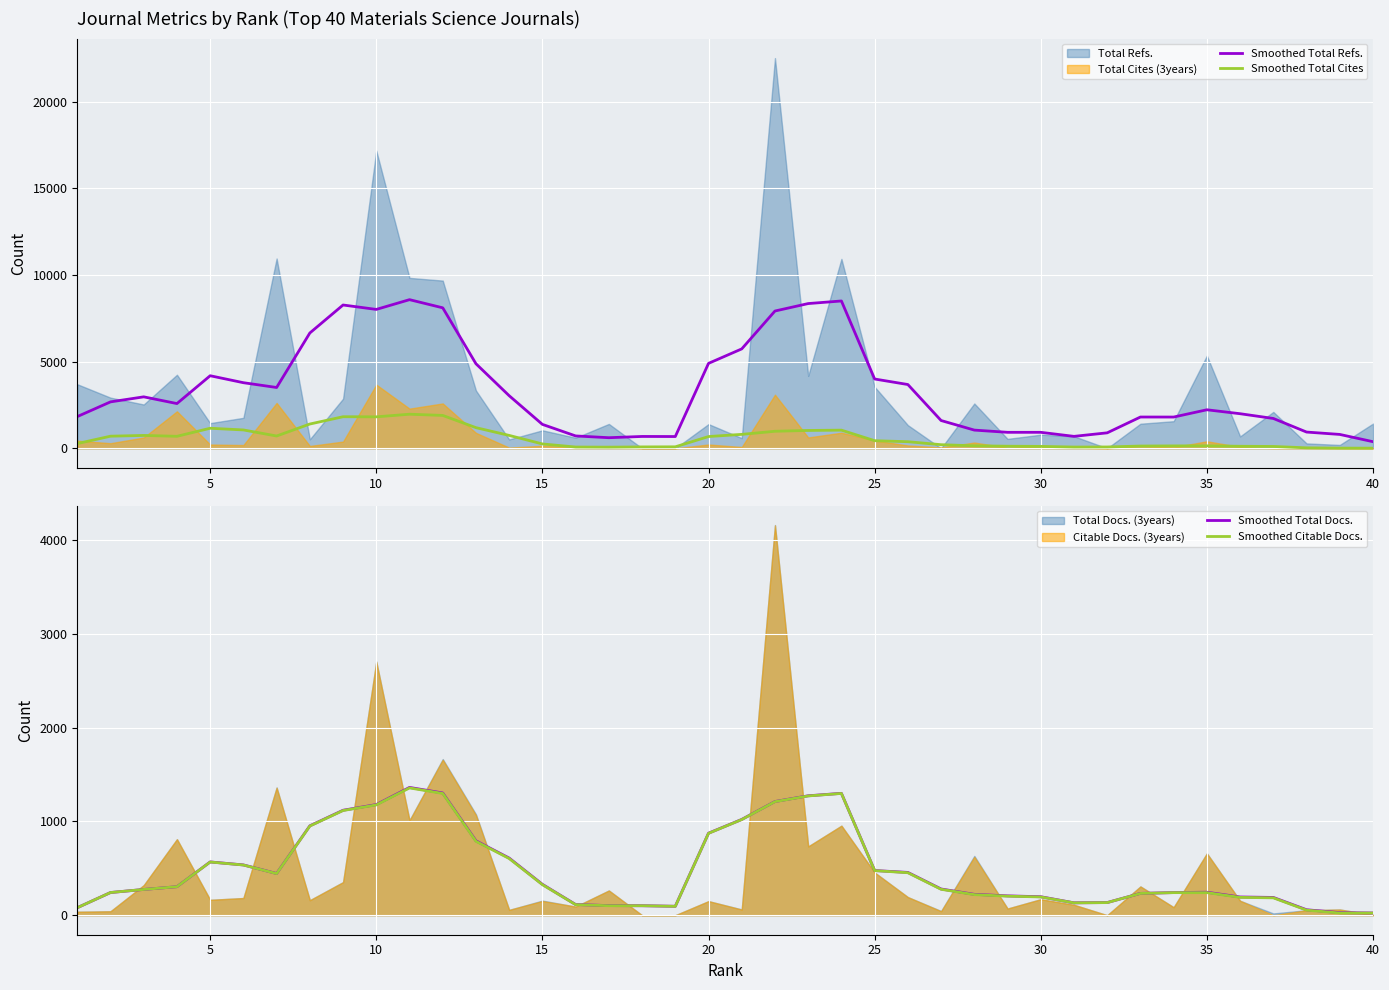

The value of Smoothed Citable Docs. at 15 is 530.2. True or false?

False